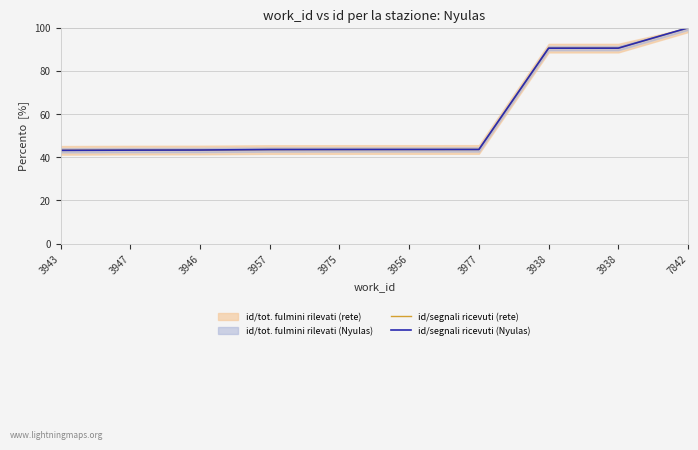

What is the average value of the id/segnali ricevuti (Nyulas) series?

58.5